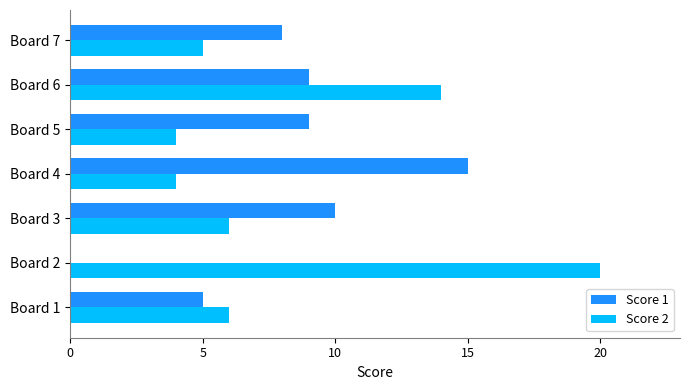

At which category is the sum across all series the highest?

Board 6